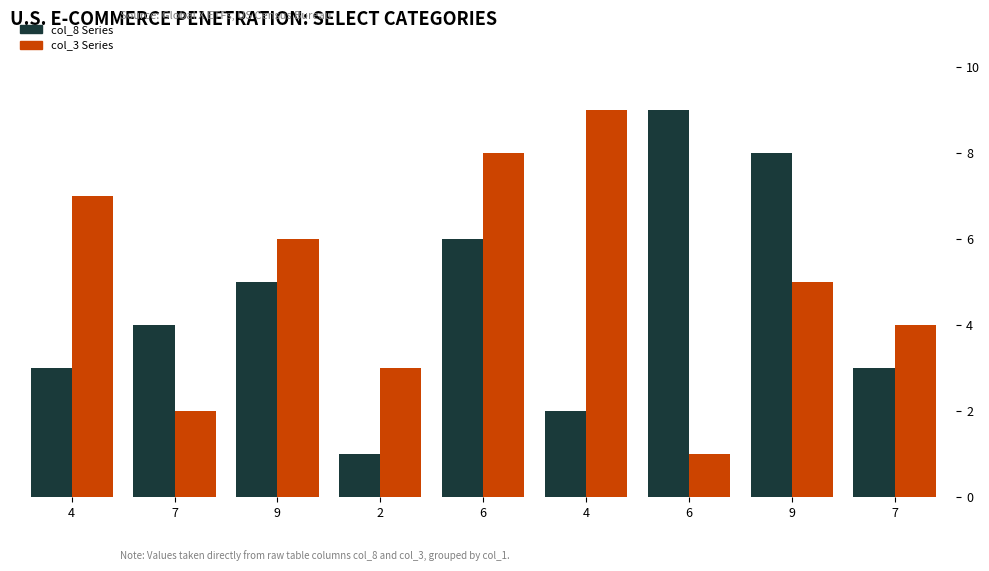

How many data points in col_3 Series are less than 5?

4